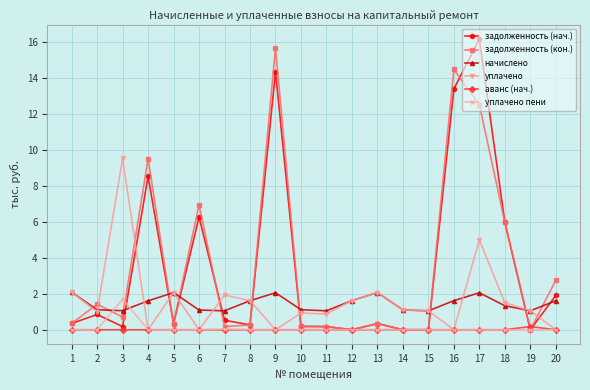

What is the total value across all series at 4?

19.7